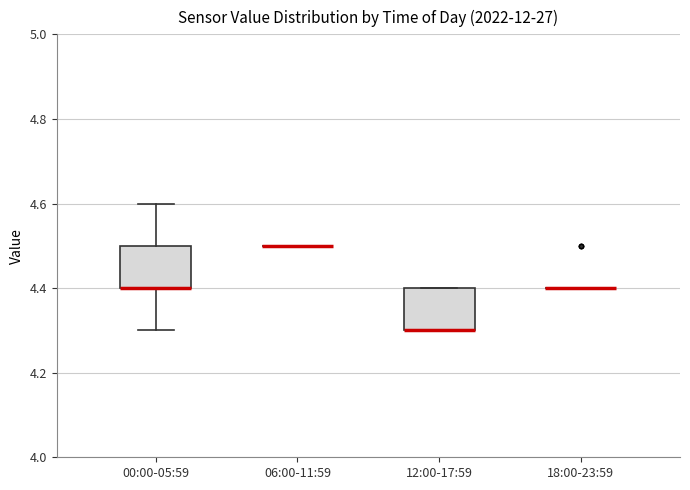

Reading left to right, transcribe this box plot: for each box, give where its median line is, the range the box spans, and where its two whiskers end, as read against the y-axis. The values are not printed on the chart, so give them approximately, as read against the axis.

00:00-05:59: median 4.4 (drawn on the box's lower edge), box 4.4 to 4.5, whiskers 4.3 to 4.6
06:00-11:59: box collapsed to a line at 4.5, whiskers 4.5 to 4.5
12:00-17:59: median 4.3 (drawn on the box's lower edge), box 4.3 to 4.4, whiskers 4.3 to 4.4
18:00-23:59: box collapsed to a line at 4.4, whiskers 4.4 to 4.4